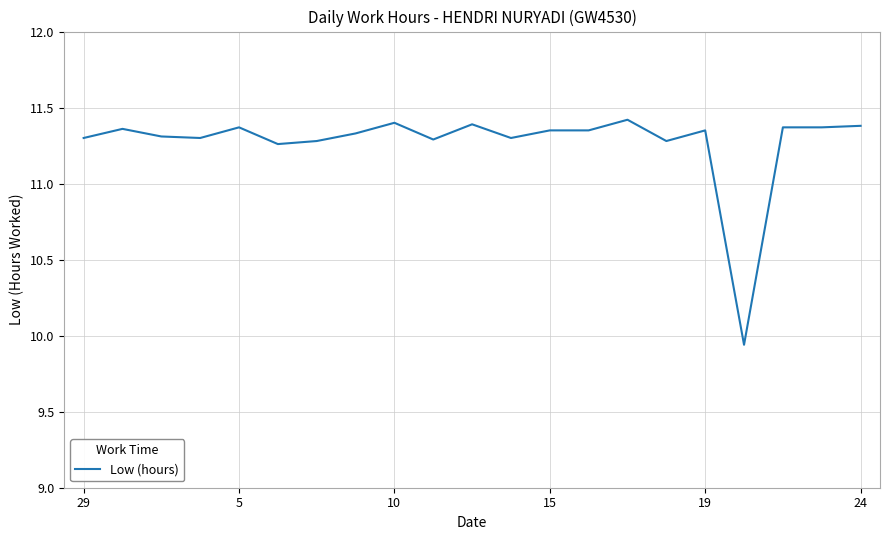

What is the difference between the maximum and minimum values?

1.5